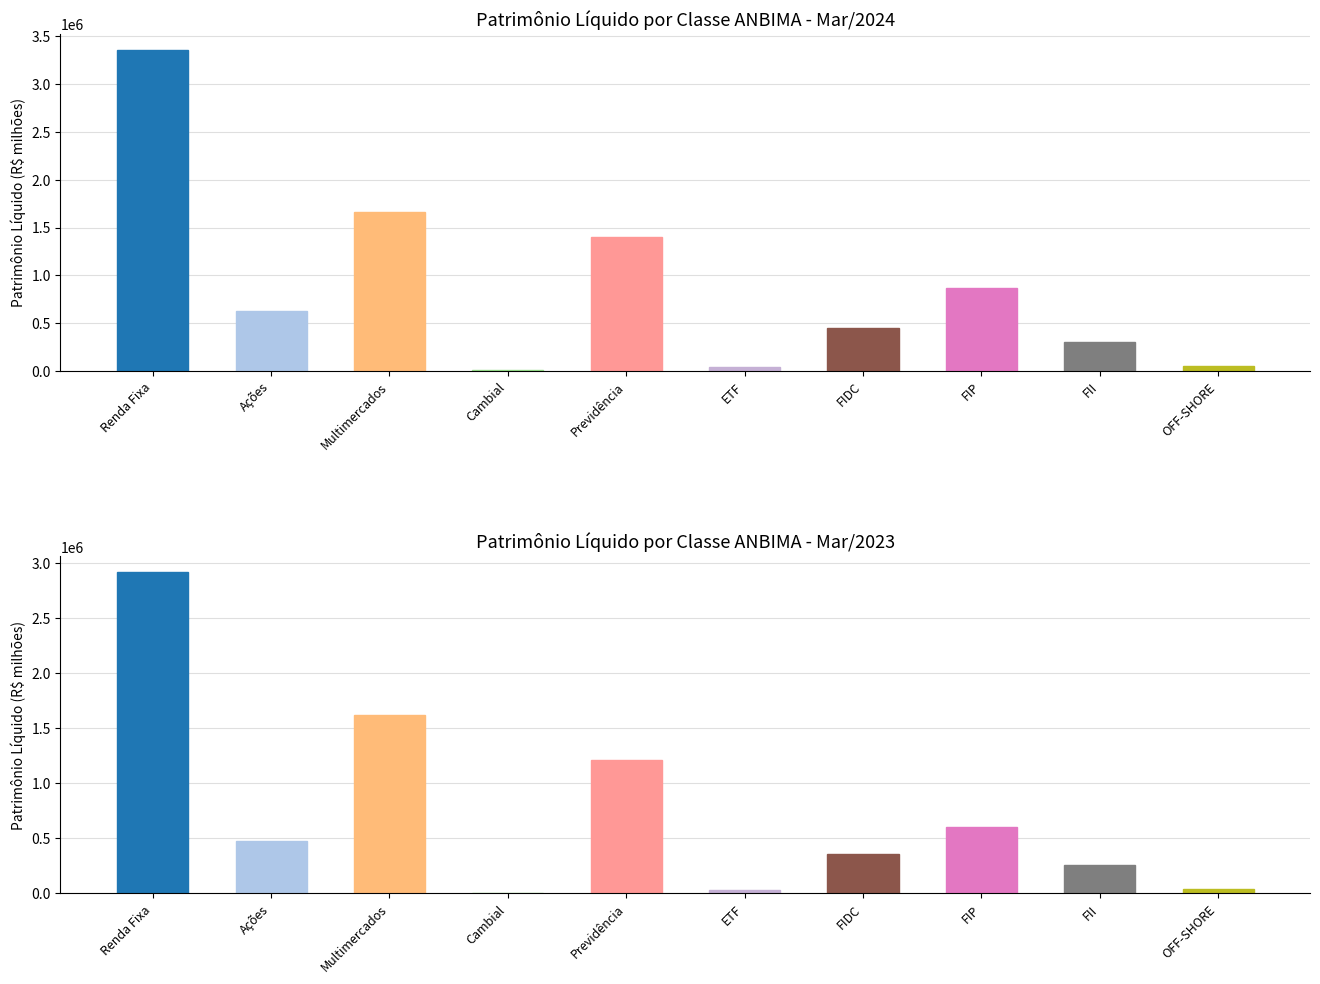

What position from the left is FIDC?

7